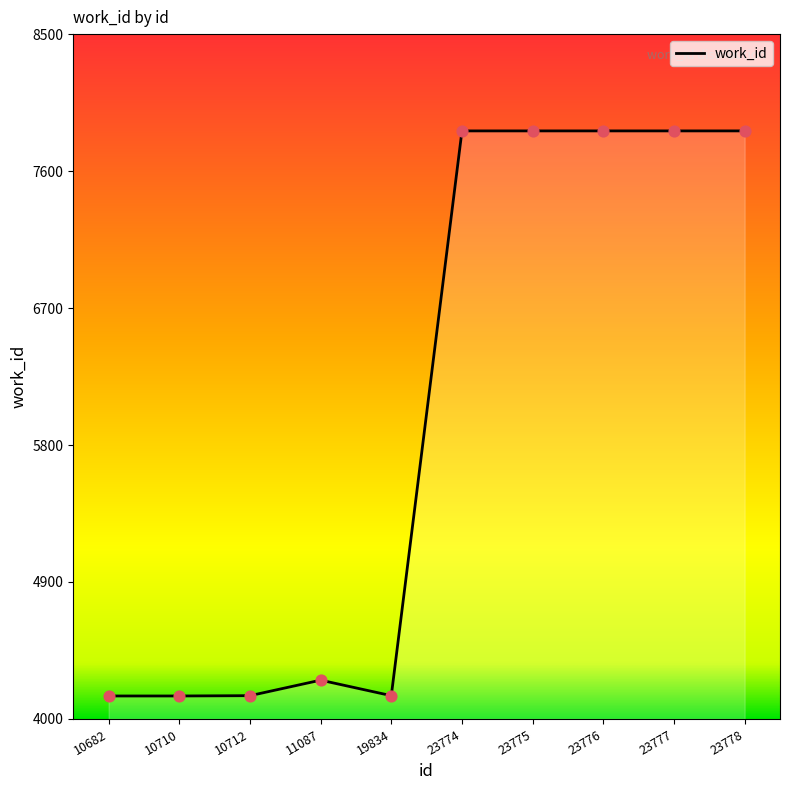

Which has a higher value, 10710 or 23776?

23776